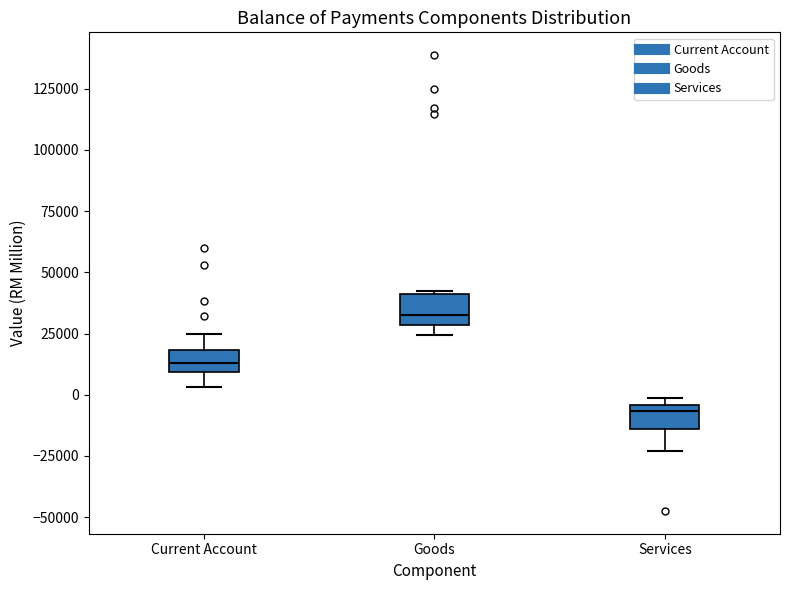

Where is the upper edge of the box for Services on the y-axis? The values are not printed on the chart, so give them approximately, as read against the axis.

-5000